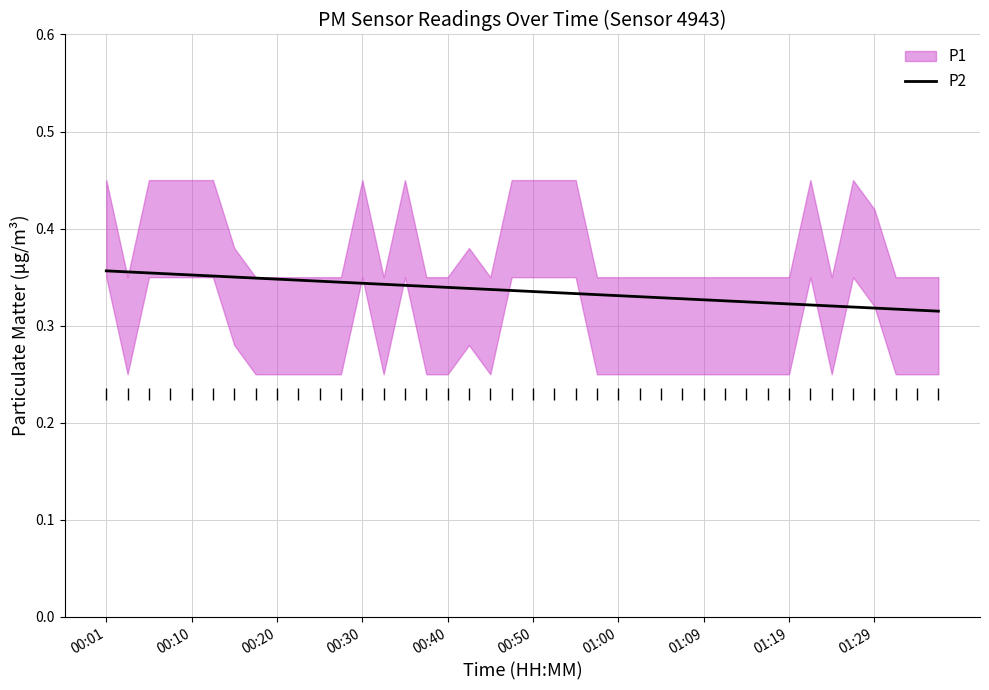

Between 27 and 36, which is larger?

27